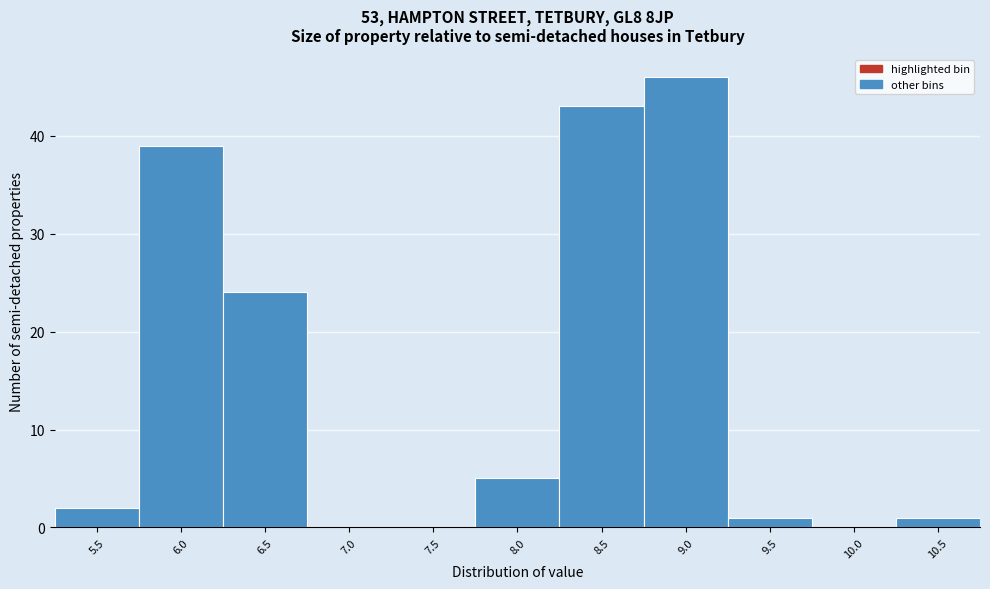

Reading right to left, extract all data points from this chart.

10.5=1	10.0=0	9.5=1	9.0=46	8.5=43	8.0=5	7.5=0	7.0=0	6.5=24	6.0=39	5.5=2